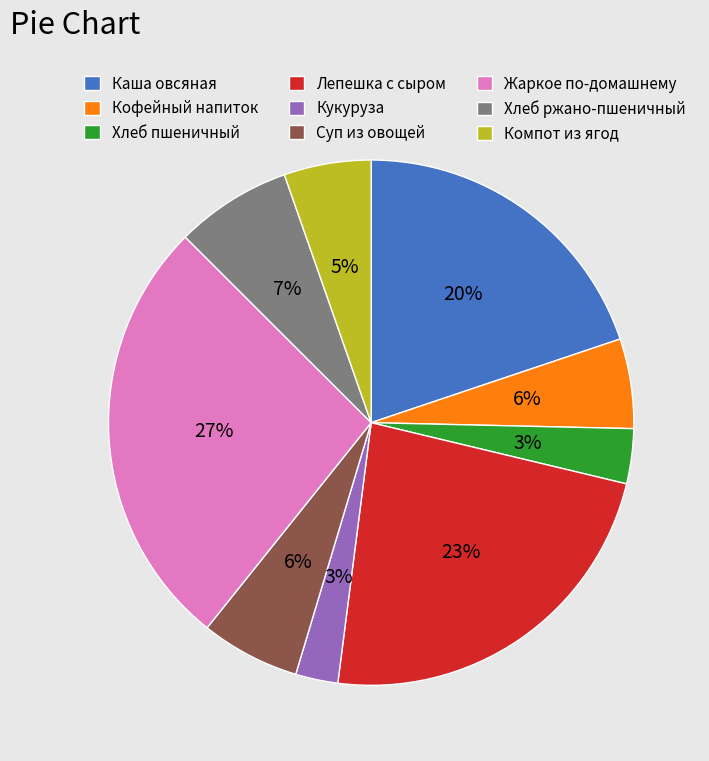

The Хлеб пшеничный slice represents 3% of the pie. True or false?

True